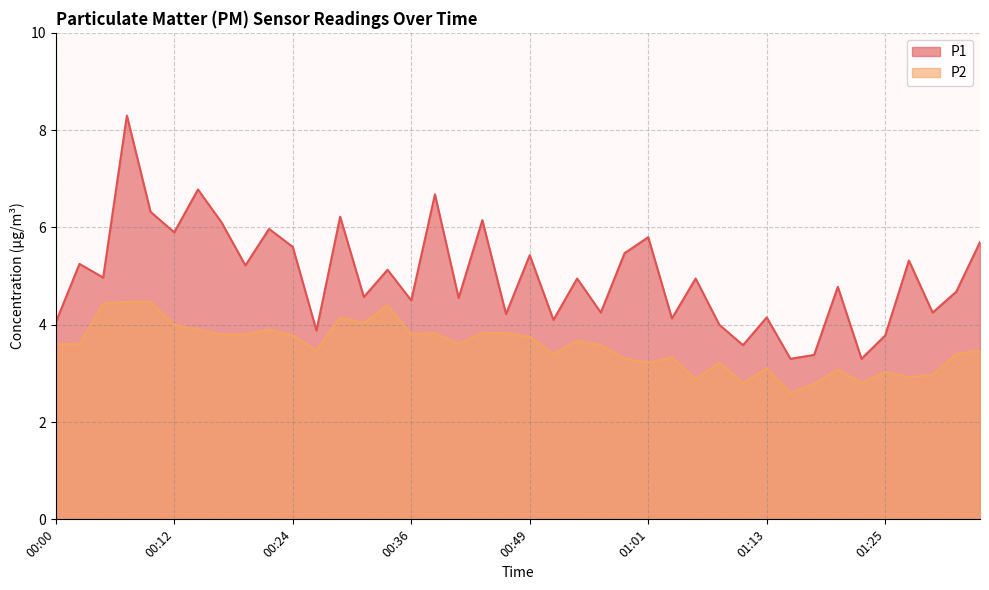

What is the label of the 29th point from the left?

01:08